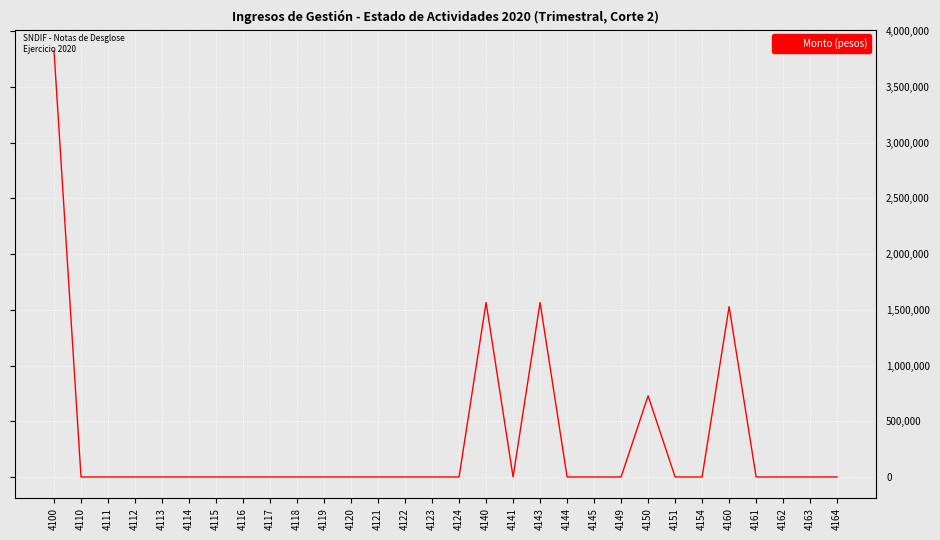

What is the approximate value at 4160?

1528585.0